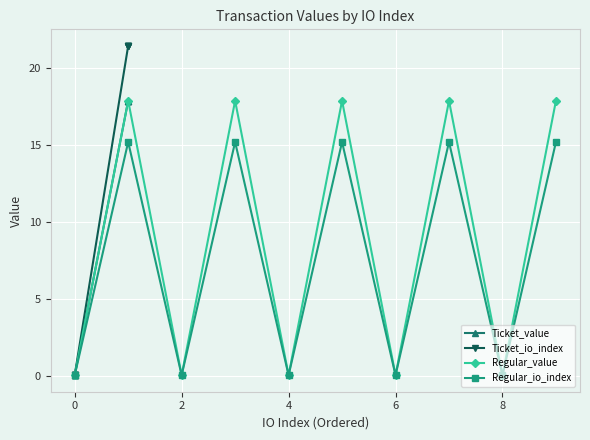

Is it true that Regular_value equals 0.0 at 6?

True